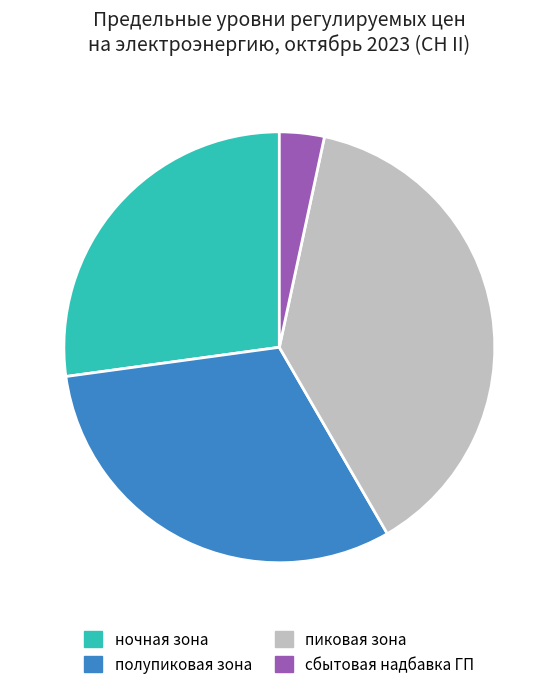

Which category has the smallest portion of the pie?

сбытовая надбавка ГП